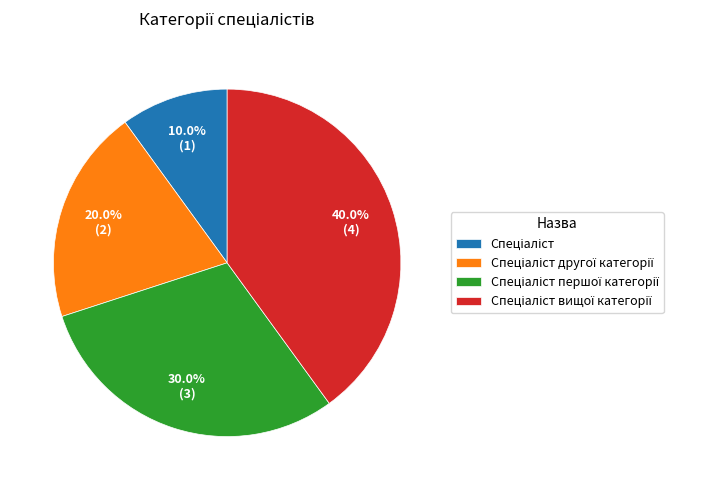

Is there a majority slice in this chart?

No